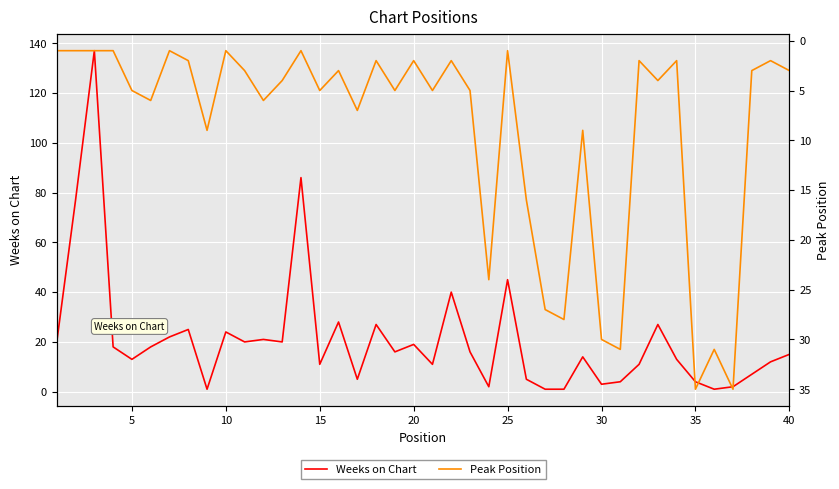

Is it true that Weeks on Chart equals 4 at 35?

True